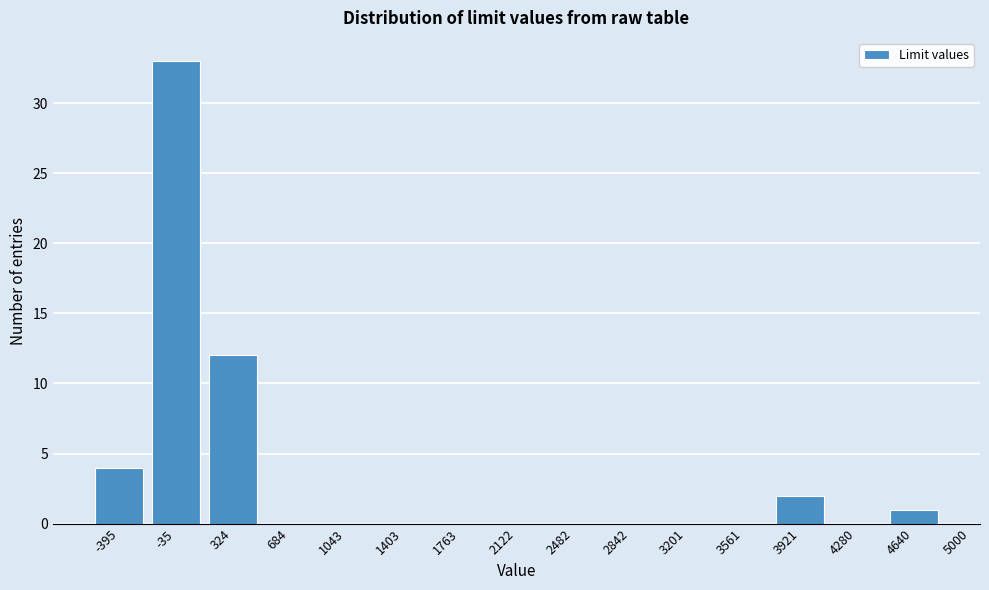

Reading left to right, extract all data points from this chart.

-395=4	-35=33	324=12	684=0	1043=0	1403=0	1763=0	2122=0	2482=0	2842=0	3201=0	3561=0	3921=2	4280=0	4640=1